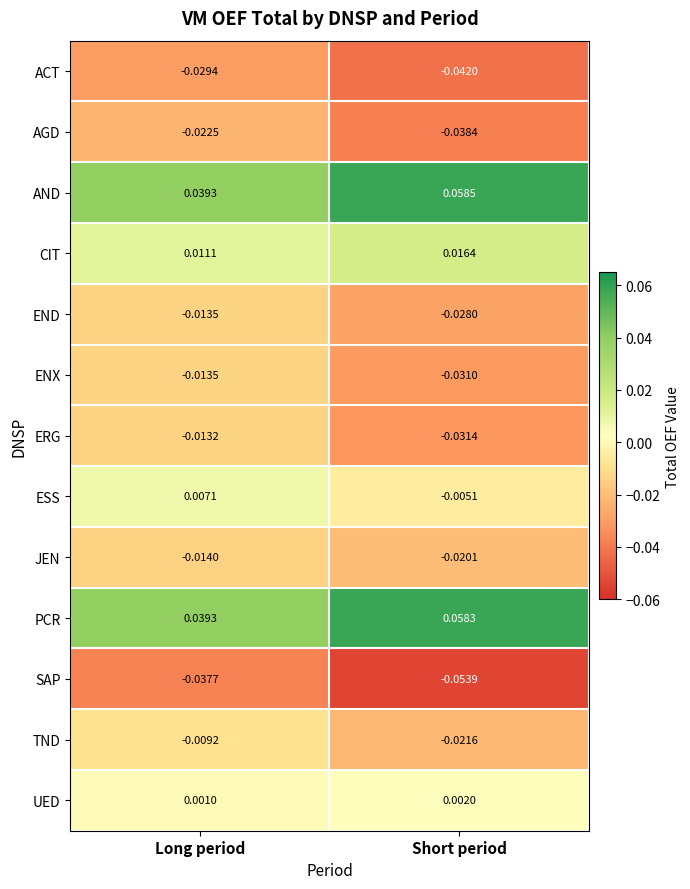

Which category has the highest value in the JEN series?

Long period